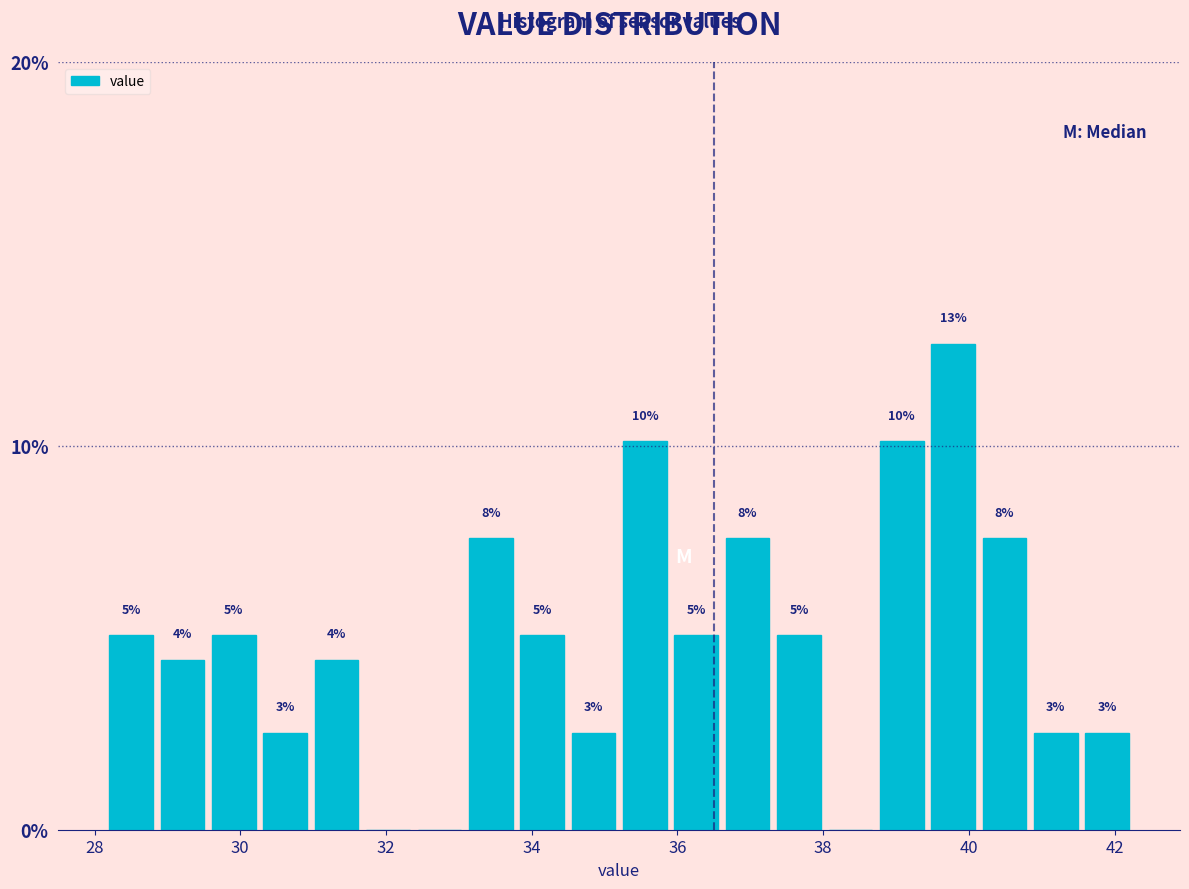

Read against the x-axis, roughly where is the centre of the tallest bar?

39.8